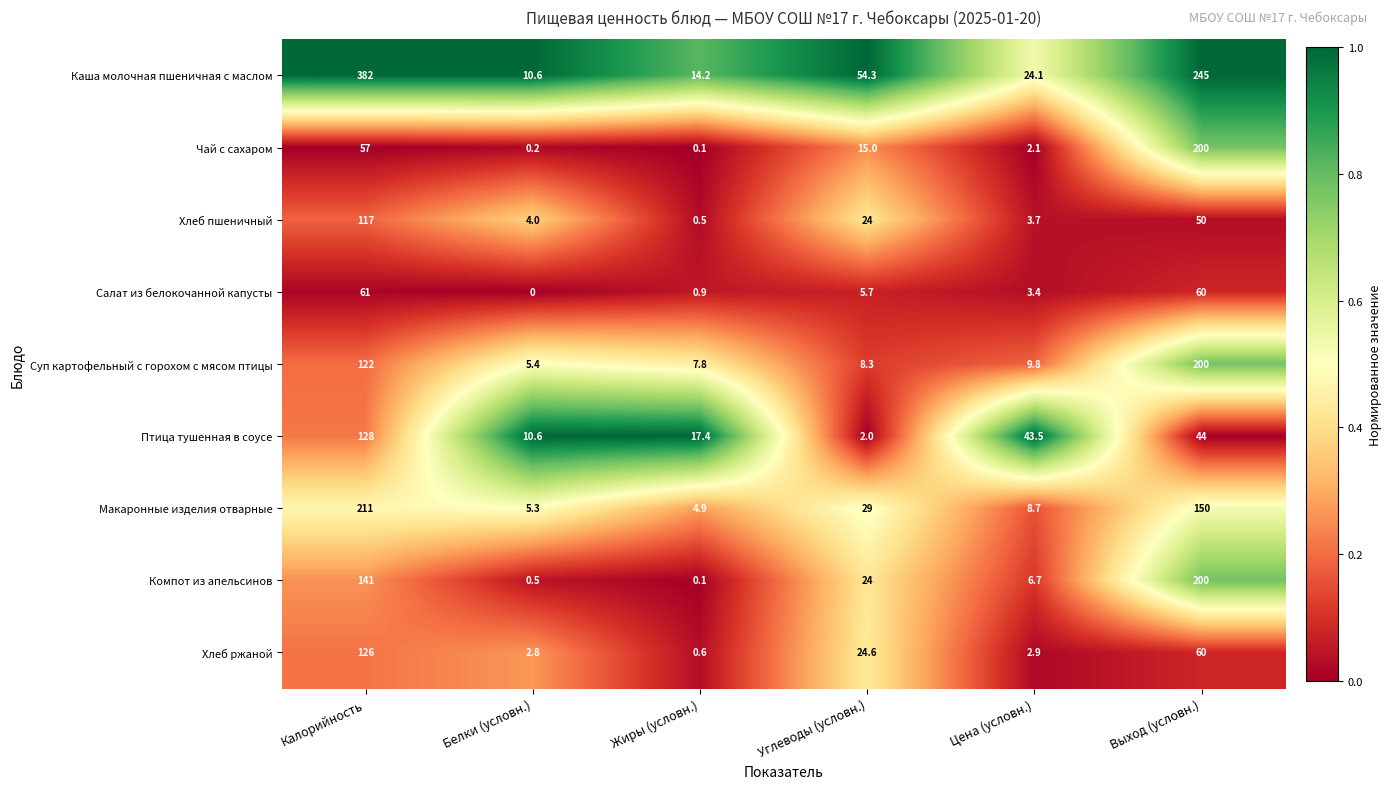

What is the total value across all series at Цена (условн.)?

104.9